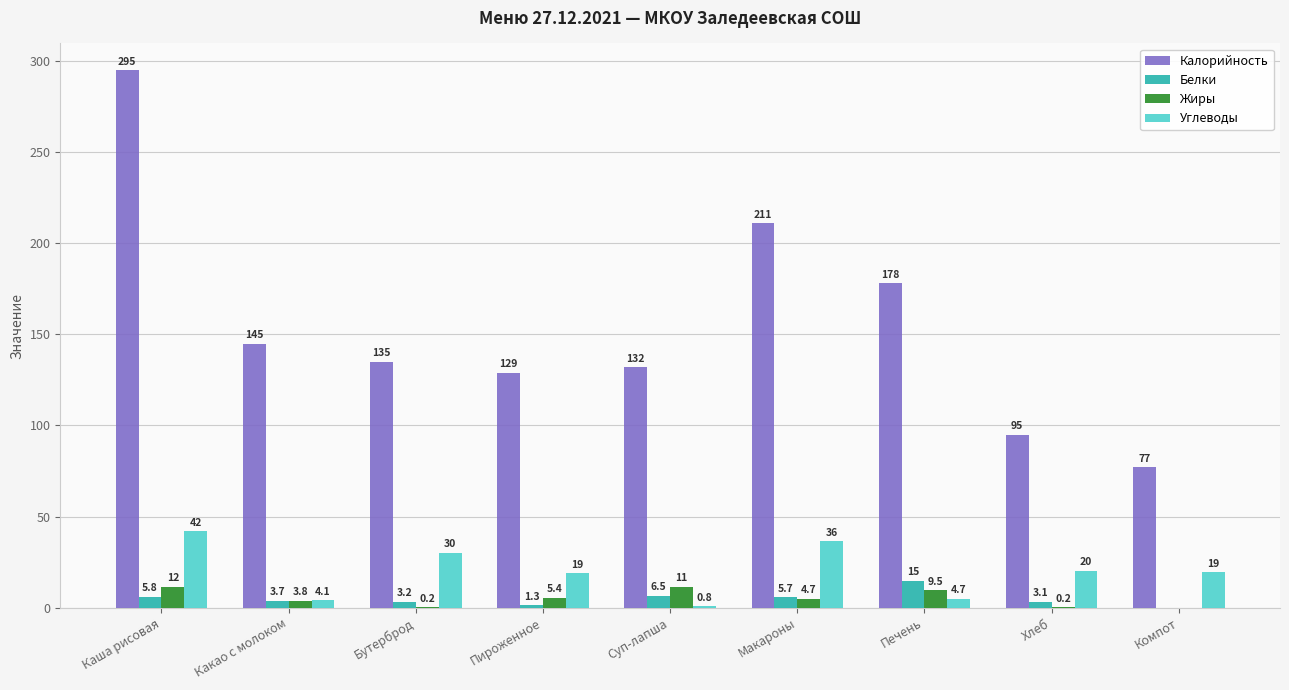

Which series changed the most between Бутерброд and Компот?

Калорийность